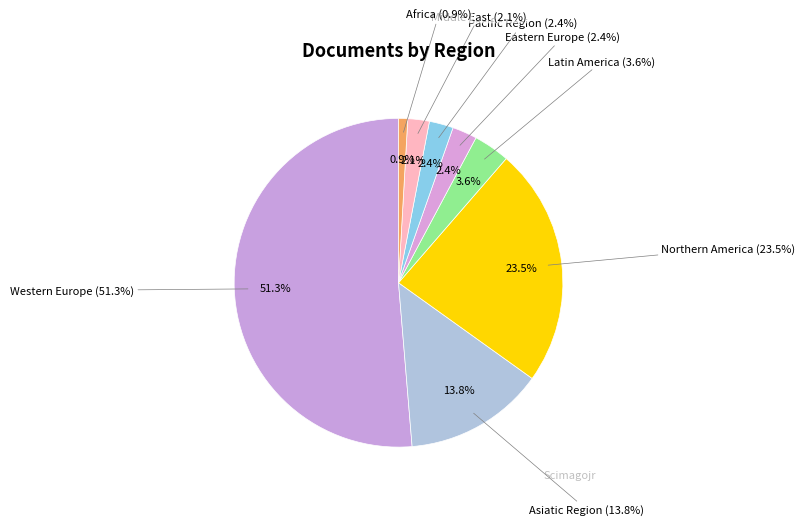

Which category has the biggest portion of the pie?

Western Europe